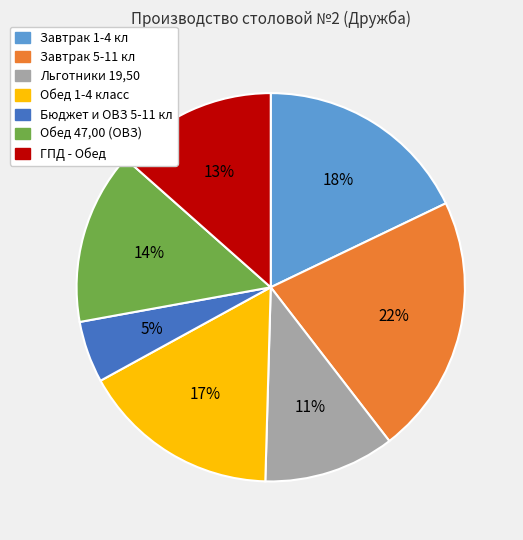

The Льготники 19,50 slice represents 11% of the pie. True or false?

True